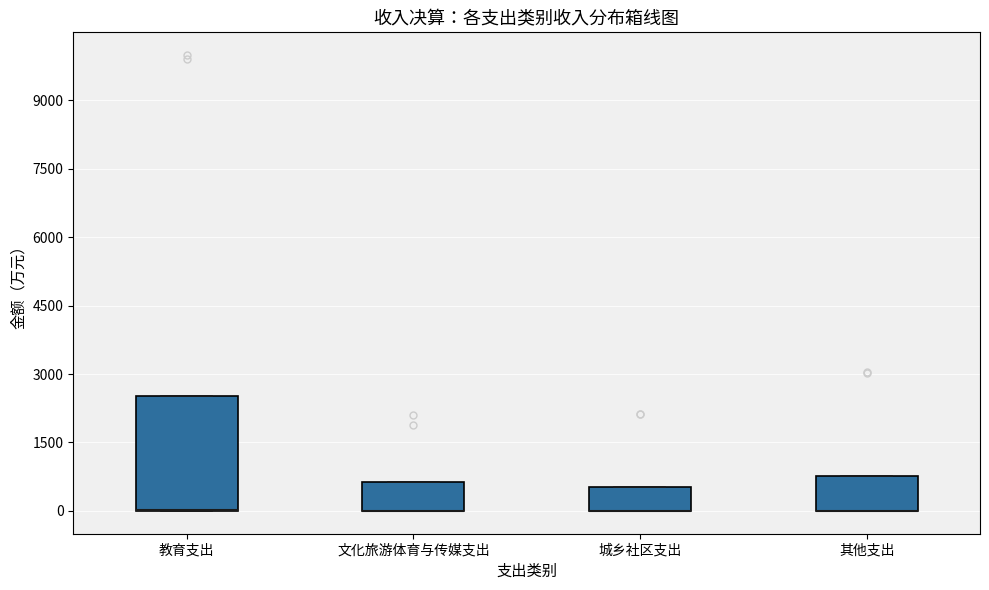

Where is the lower edge of the box for 教育支出 on the y-axis? The values are not printed on the chart, so give them approximately, as read against the axis.

0